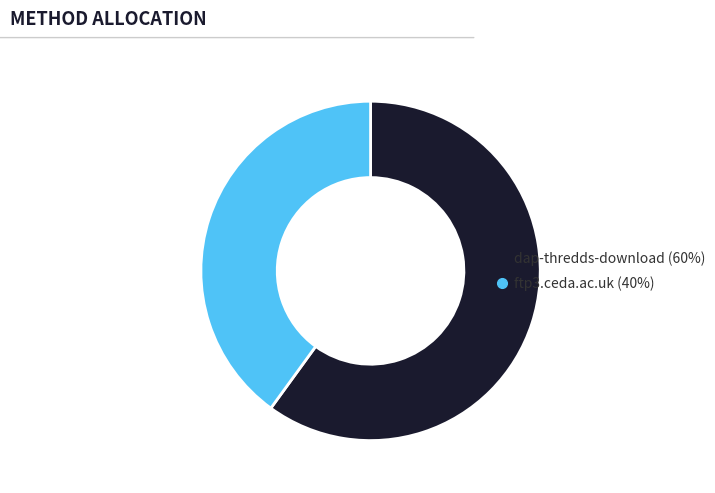

What is the smallest slice in the pie chart?

ftp3.ceda.ac.uk